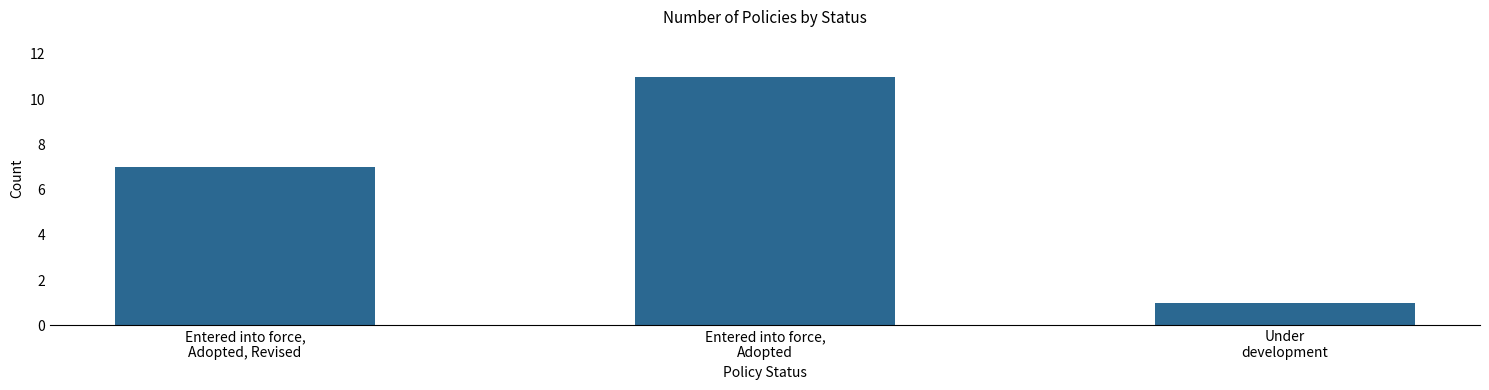

What is the value of the 3rd bar from the left?

1